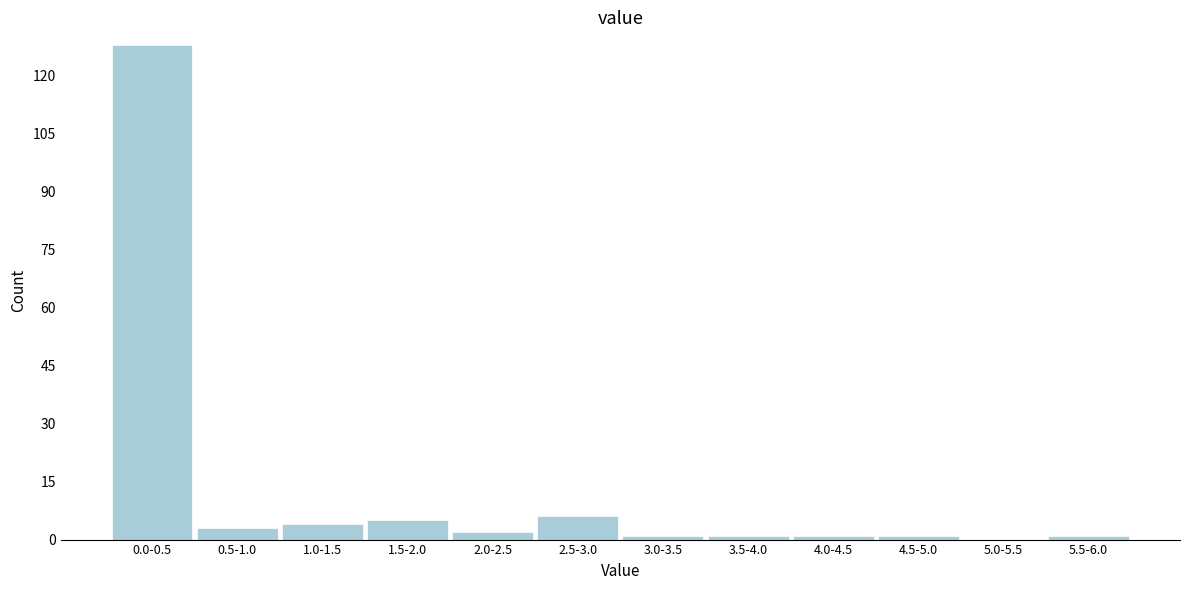

Reading right to left, what are all the values shown in this chart?

5.5-6.0=1	5.0-5.5=0	4.5-5.0=1	4.0-4.5=1	3.5-4.0=1	3.0-3.5=1	2.5-3.0=6	2.0-2.5=2	1.5-2.0=5	1.0-1.5=4	0.5-1.0=3	0.0-0.5=128